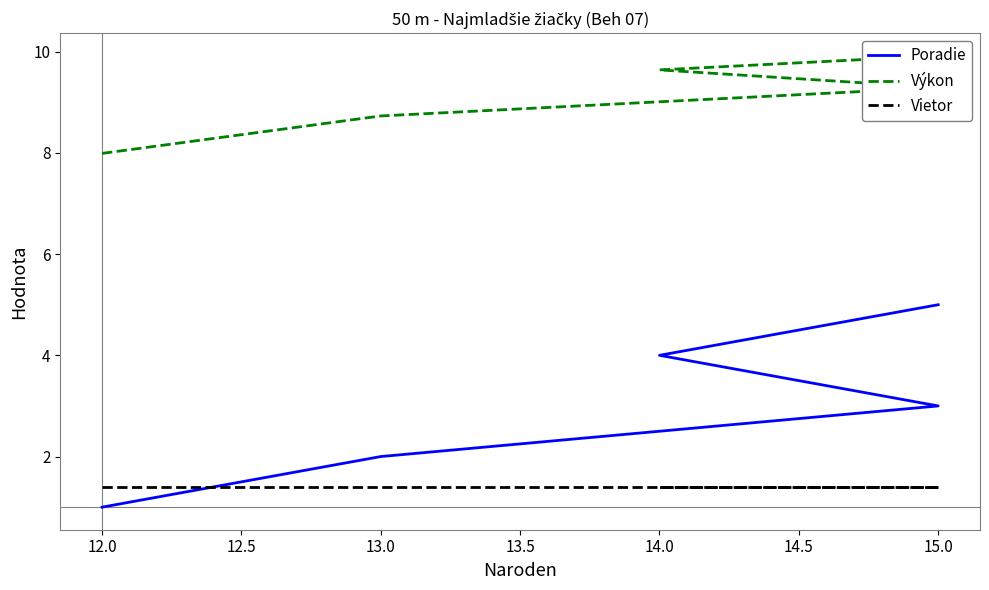

What are all the series names shown in the legend?

Poradie, Výkon, Vietor